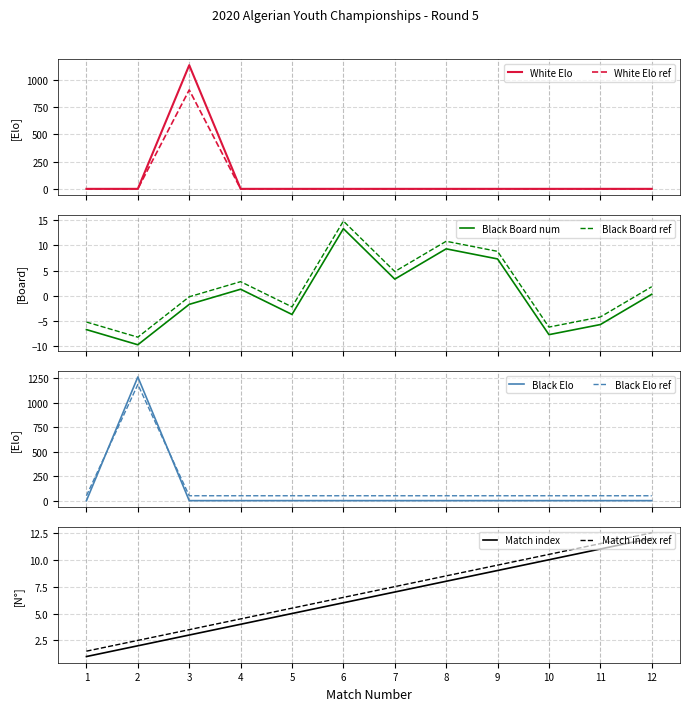

What is the highest value of the White Elo series?

1136.0